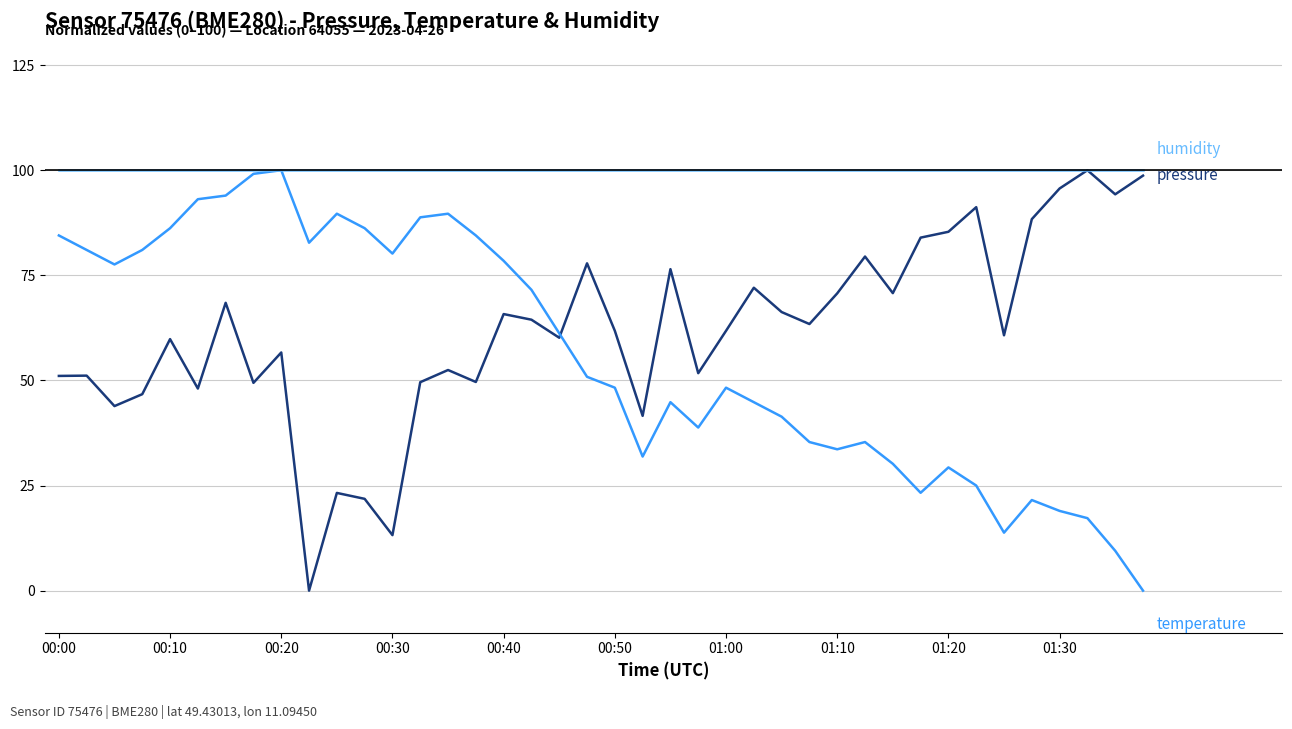

What is the maximum value shown in the chart?

100.0